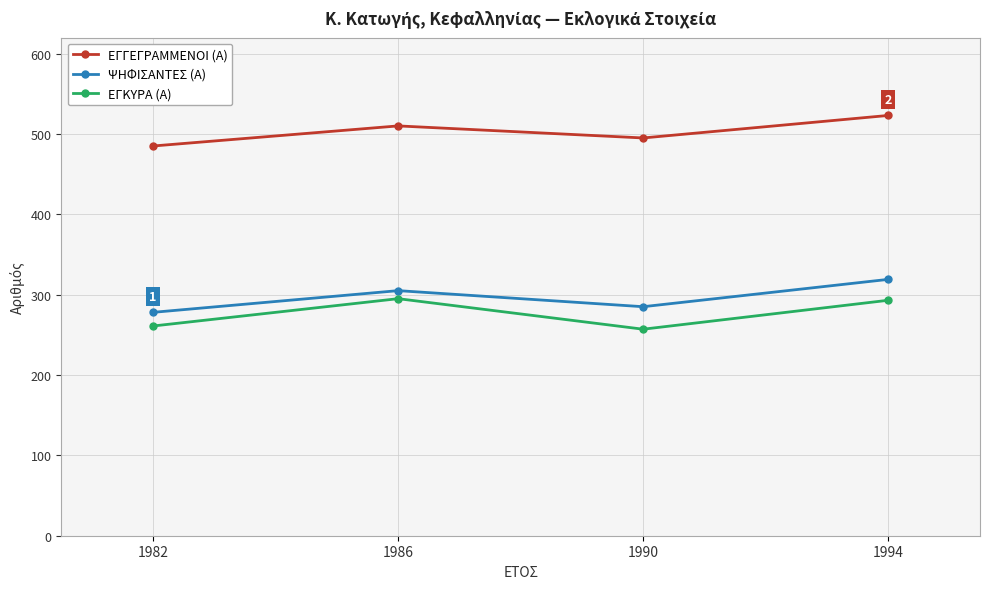

Is the value of ΕΓΓΕΓΡΑΜΜΕΝΟΙ (Α) at 1990 greater than the value of ΨΗΦΙΣΑΝΤΕΣ (Α) at 1986?

Yes